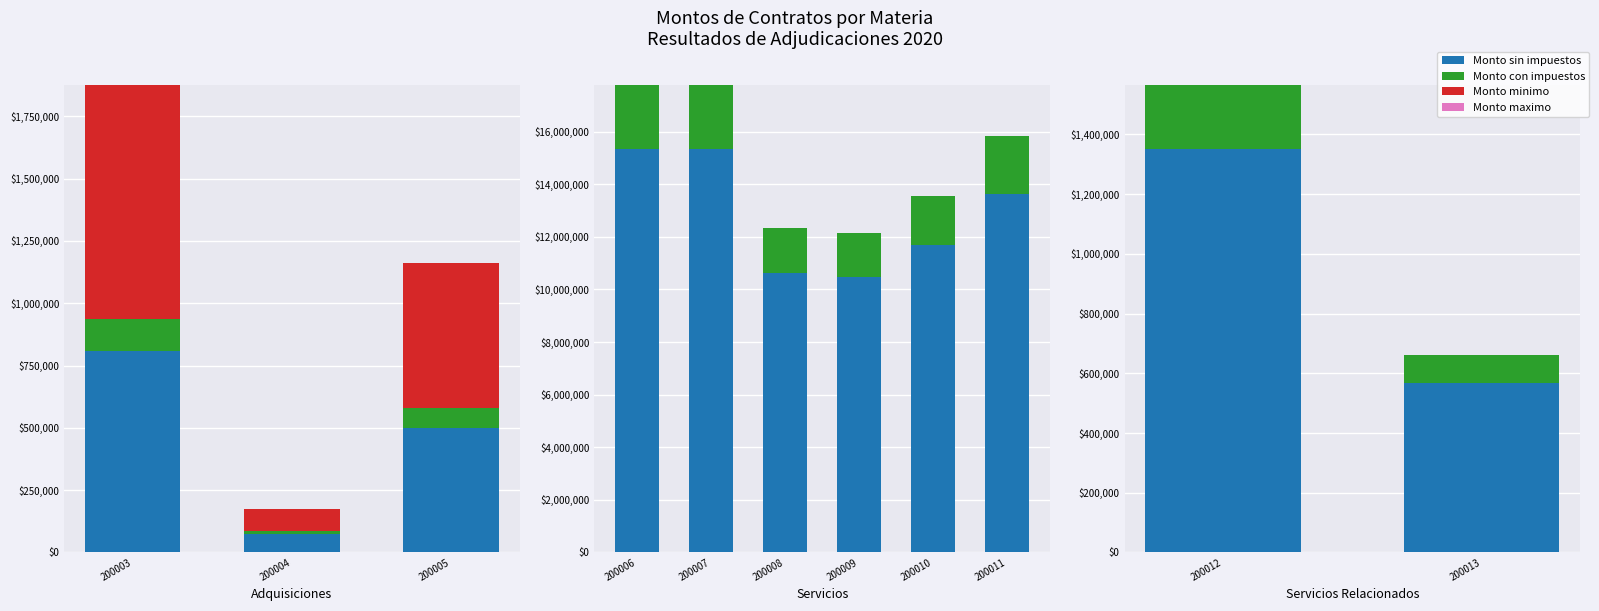

Between 200012 and 200013, which is larger?

200012